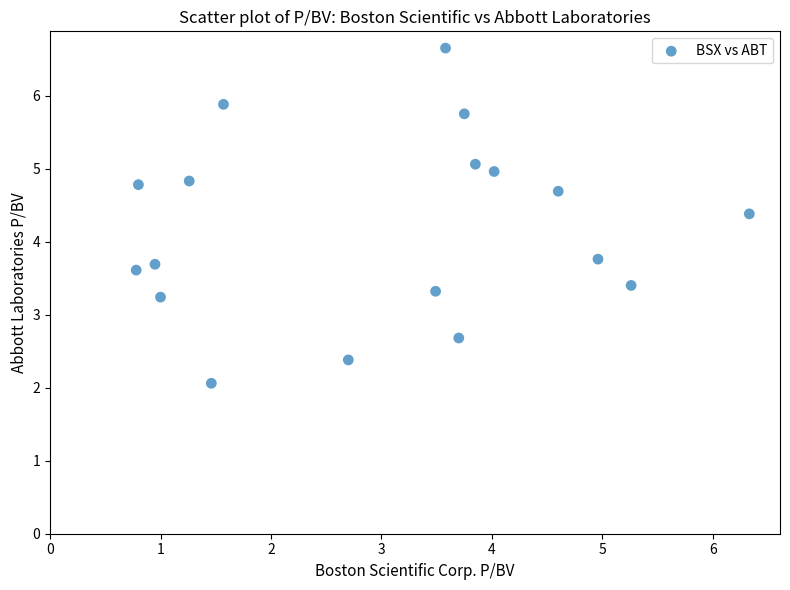

What Y value in the scatter plot is closest to 4?

3.8